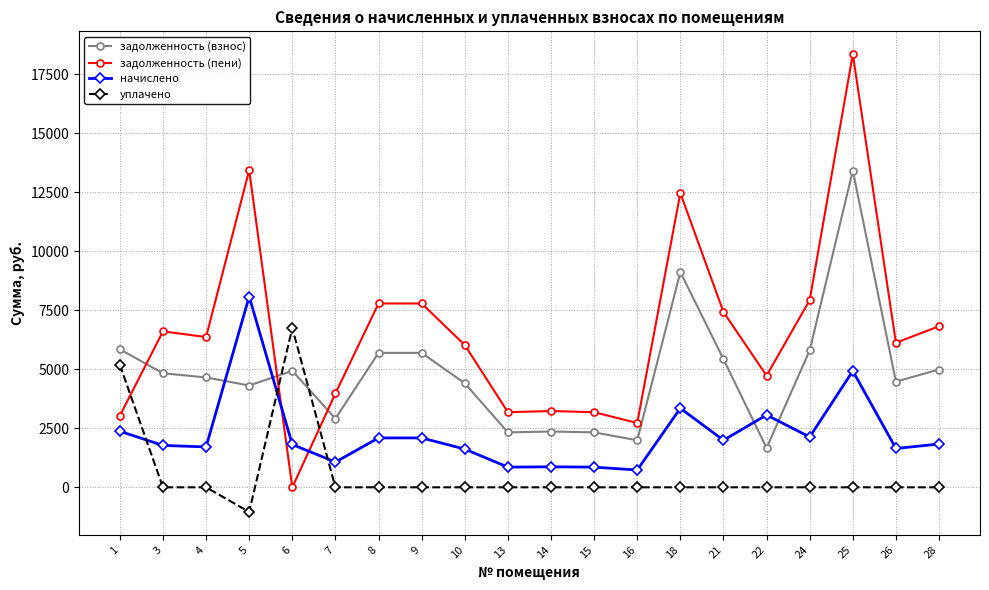

At which category does начислено reach its first local peak?

5